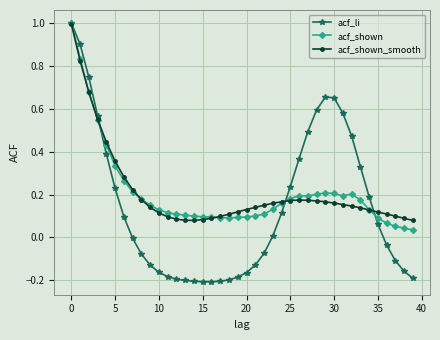

How many data points does each series have?

40